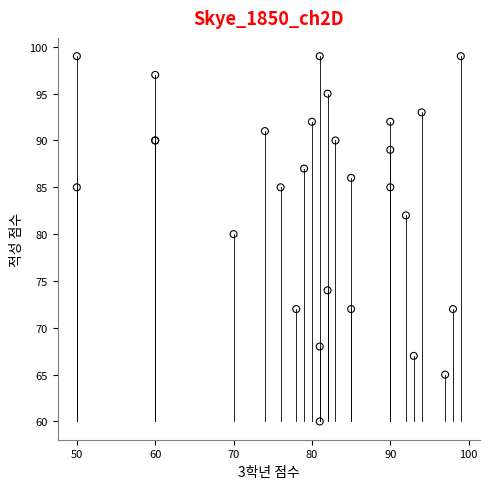

What Y value in the scatter plot is closest to 79?

80